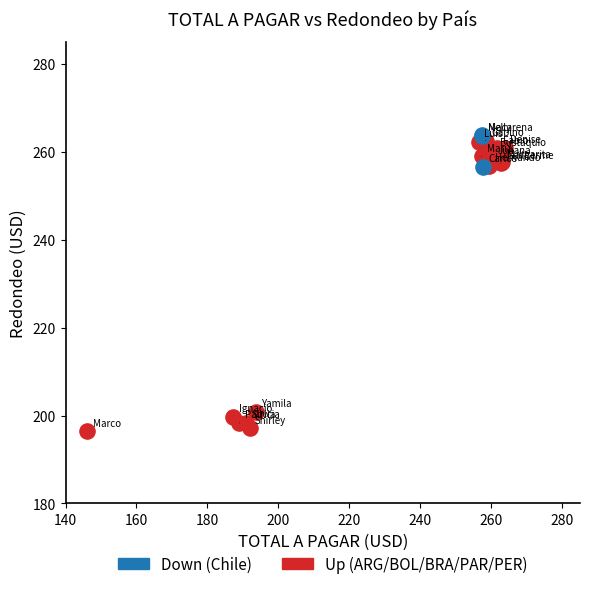

Which series contains the highest Y value?

Down (Chile)